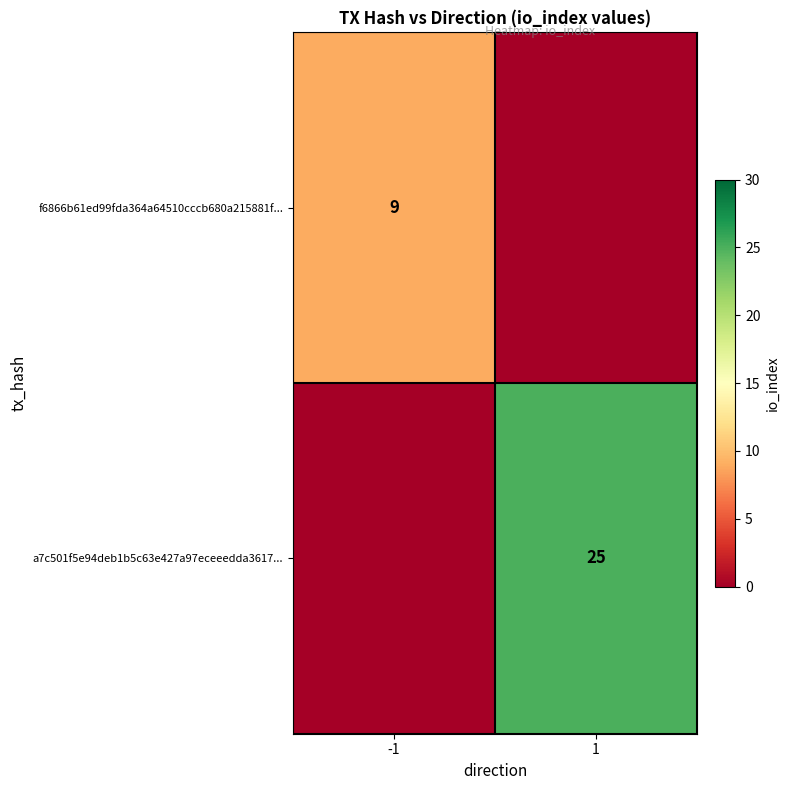

True or false: a7c501f5e94deb1b5c63e427a97eceeedda3617... has a value of 34 at 1.

False